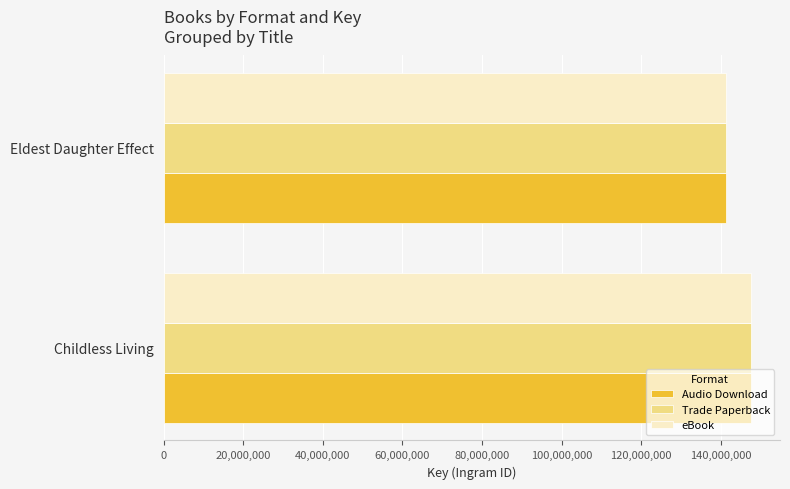

At which category is the sum across all series the highest?

Childless Living